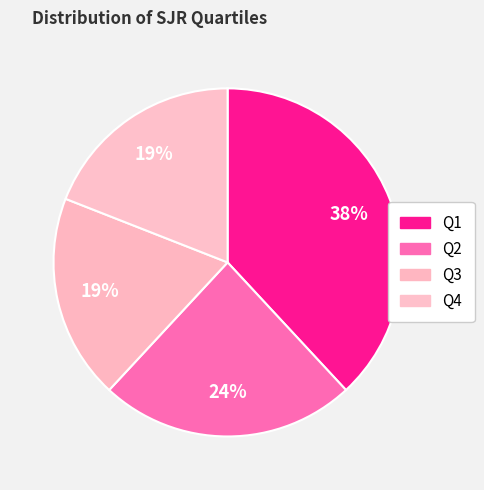

To the nearest percent, what is the difference between the largest and smallest slice percentages?

19%